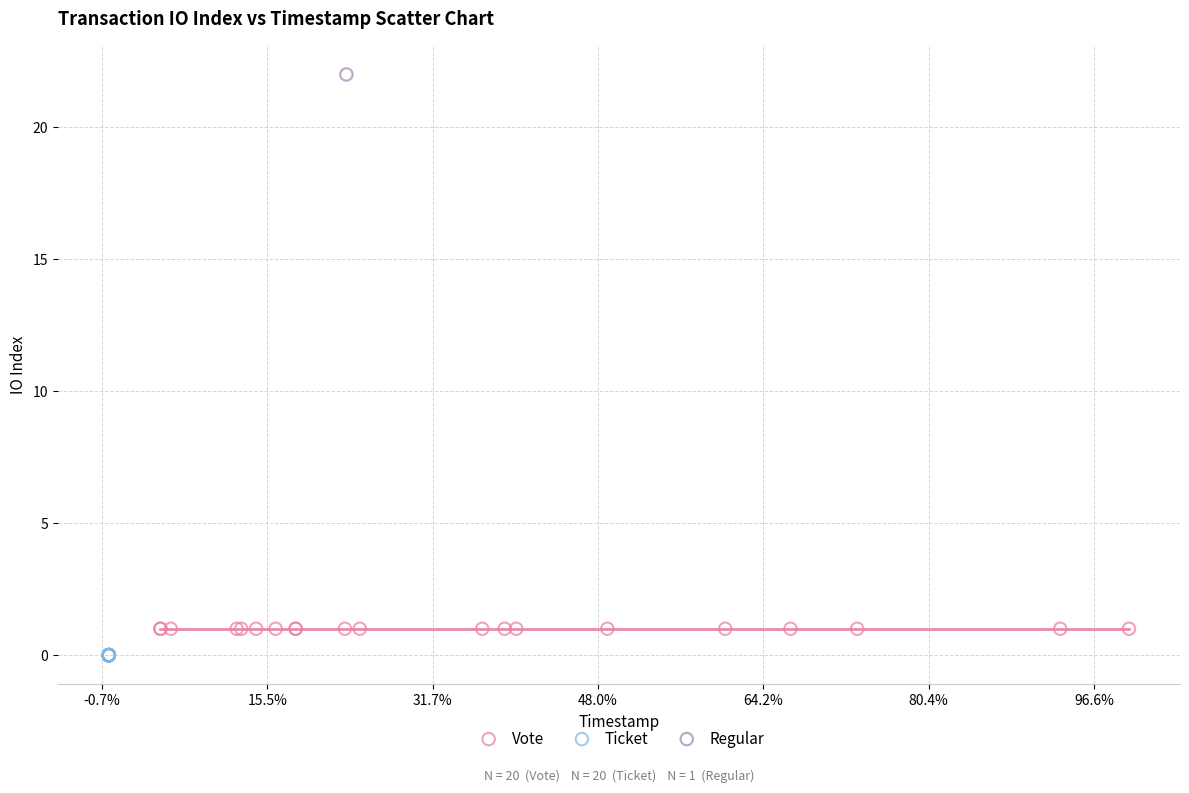

Which series contains the lowest Y value?

Ticket